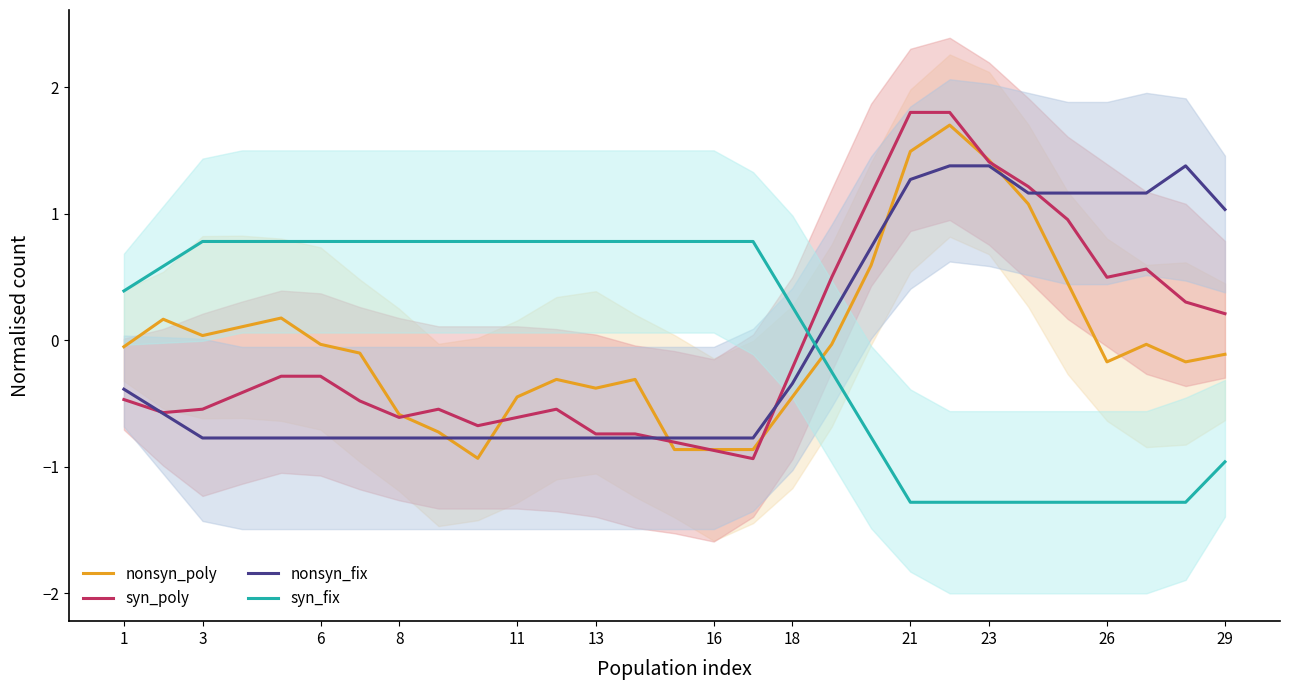

After their last crossing, which series has the higher values: syn_poly or nonsyn_poly?

syn_poly